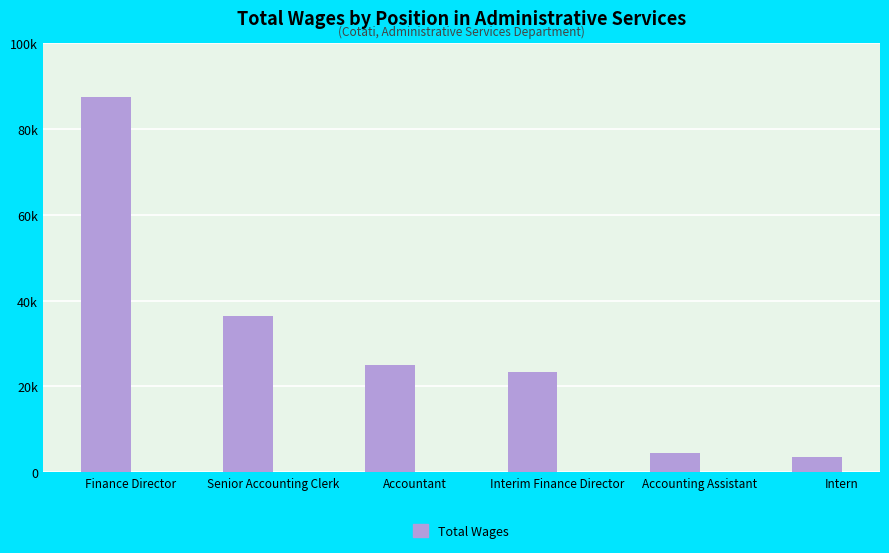

At which category does the chart reach its peak across all series?

Finance Director